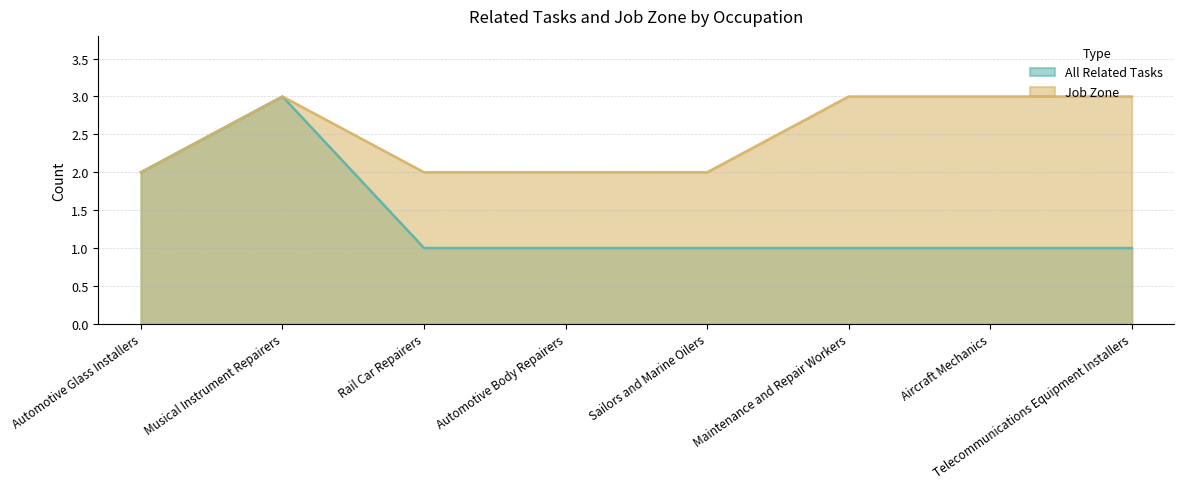

What is the label of the 7th point from the right?

Musical Instrument Repairers